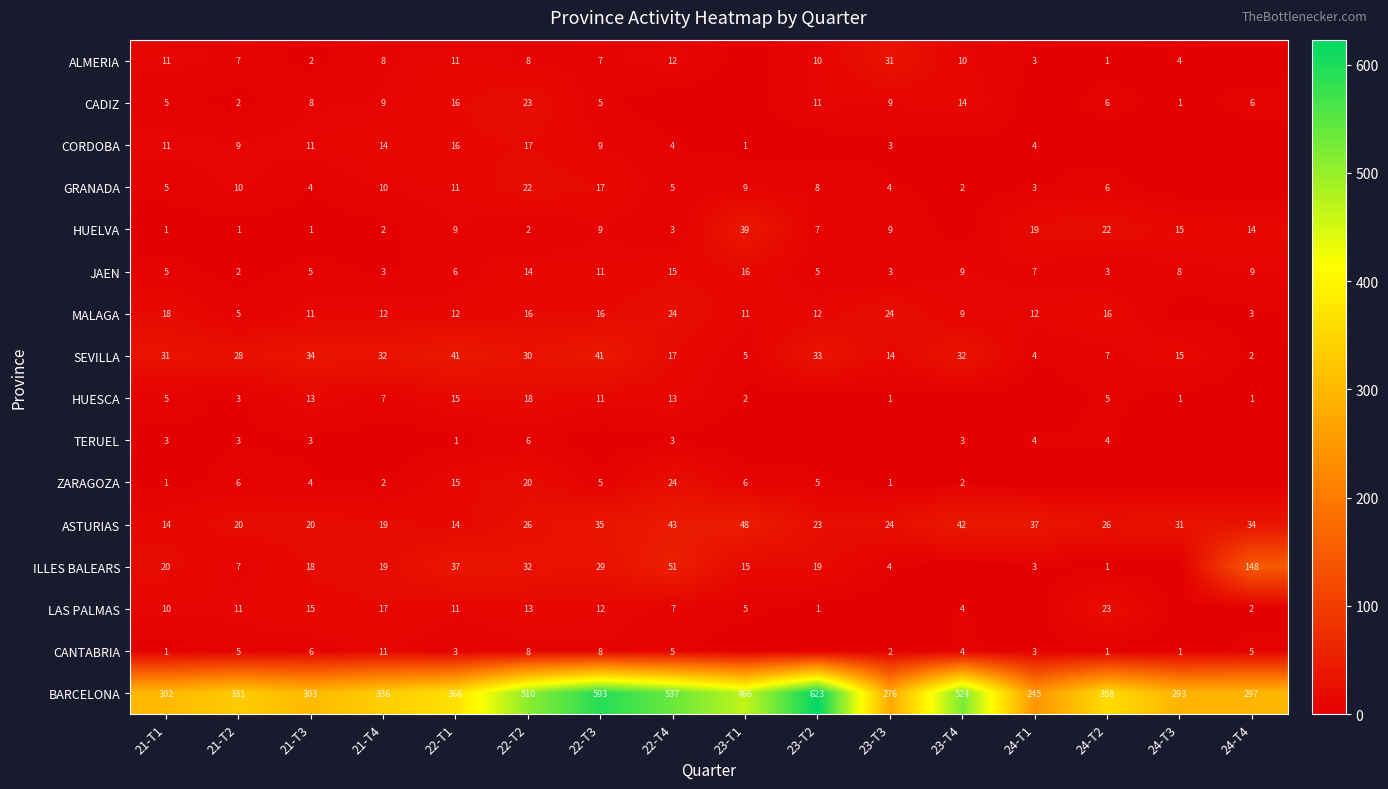

Where is ASTURIAS nearest to the value 31?

24-T3